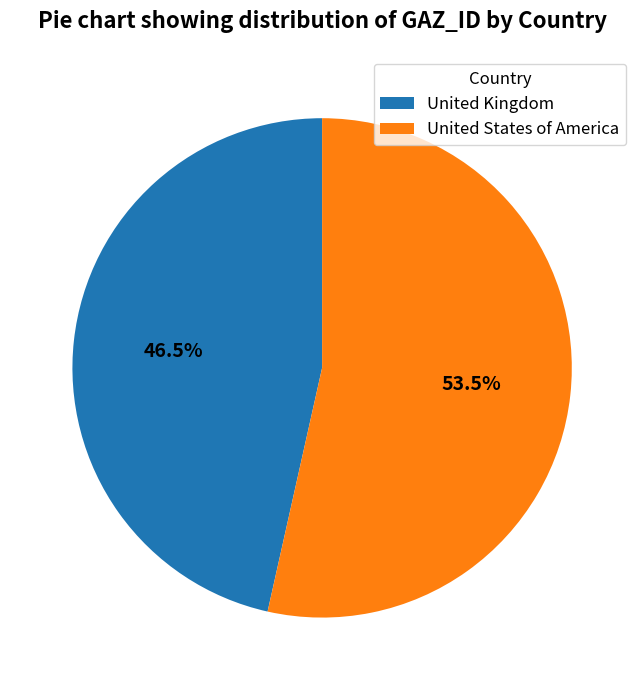

Rank the categories by value from lowest to highest.

United Kingdom, United States of America